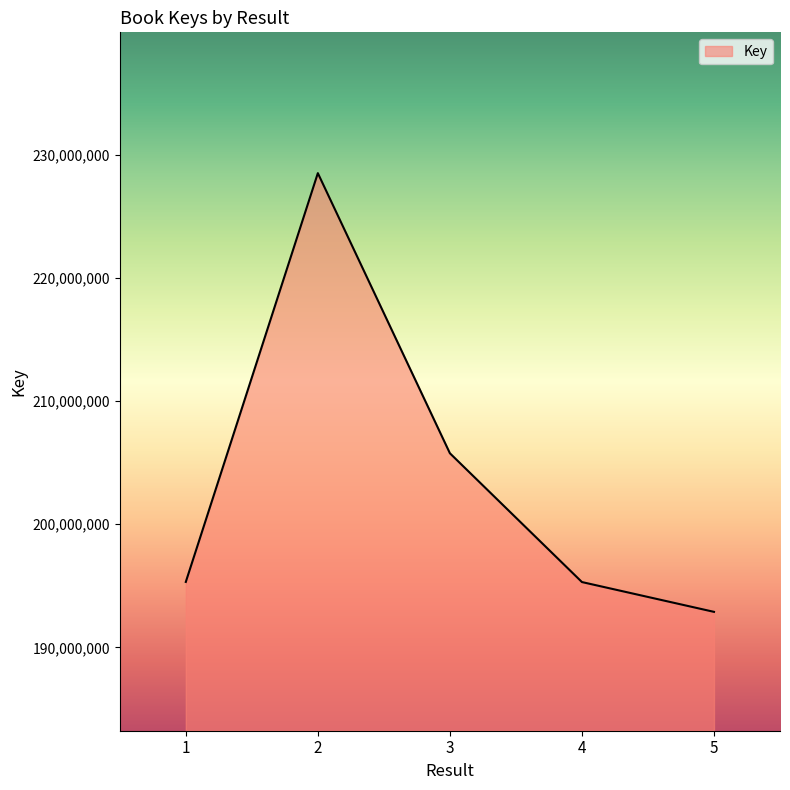

At which category does the chart reach its peak across all series?

2